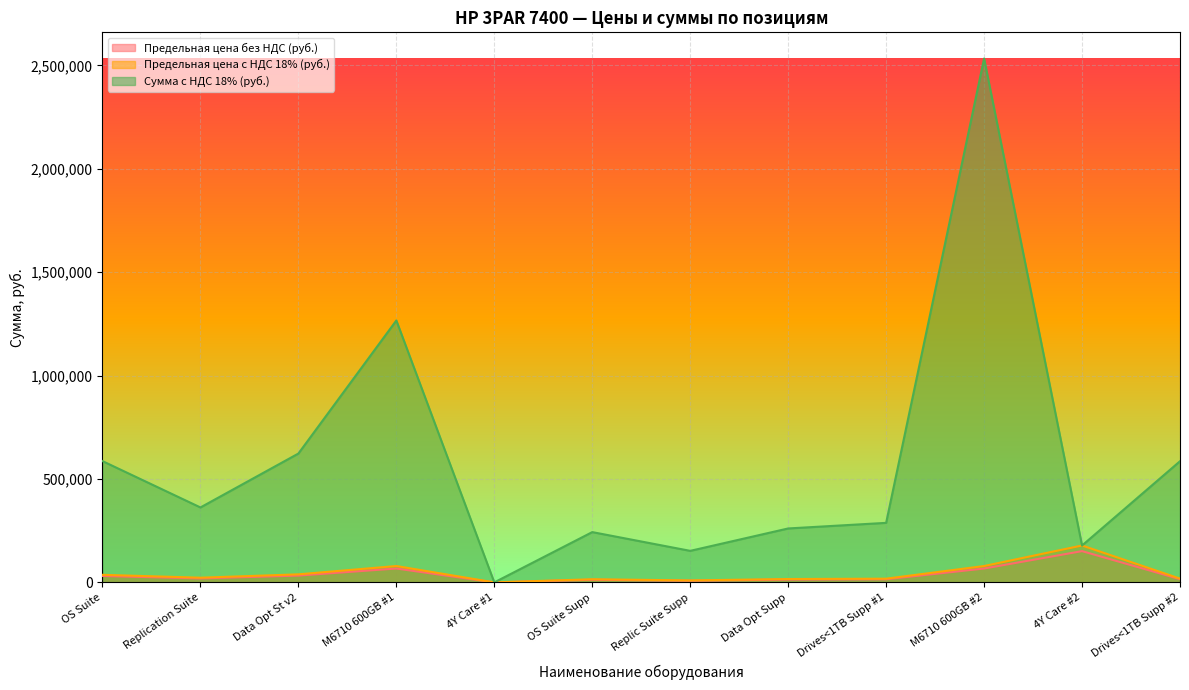

How many categories are shown in the chart?

12